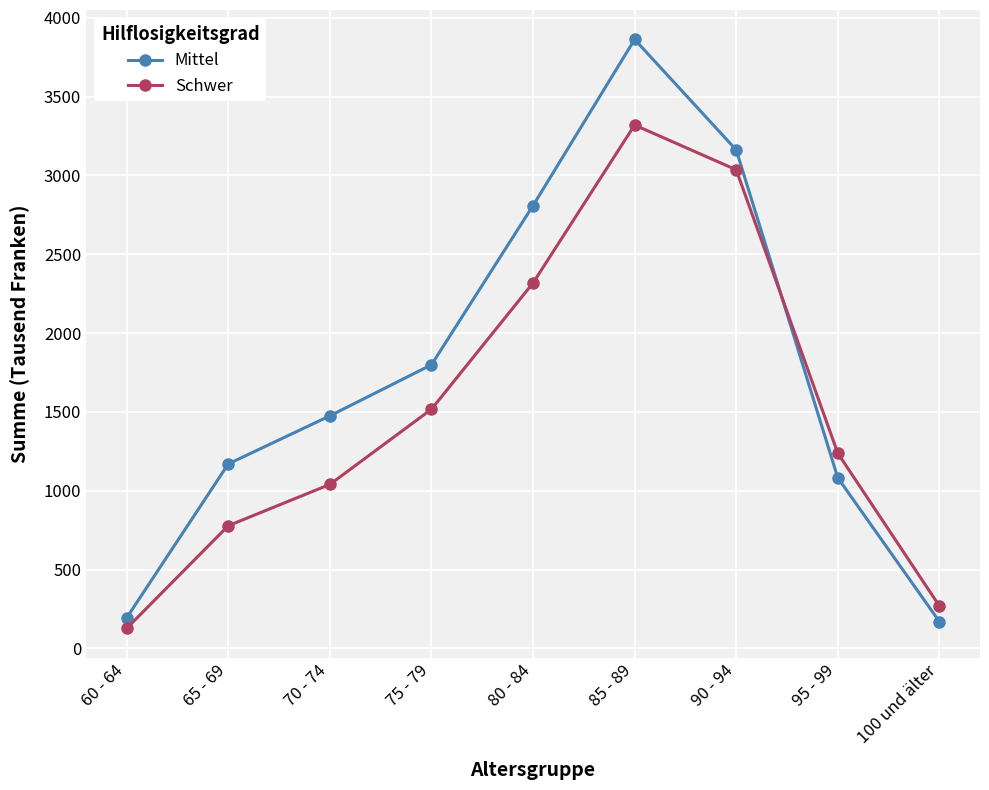

Which series has the widest spread of values?

Mittel